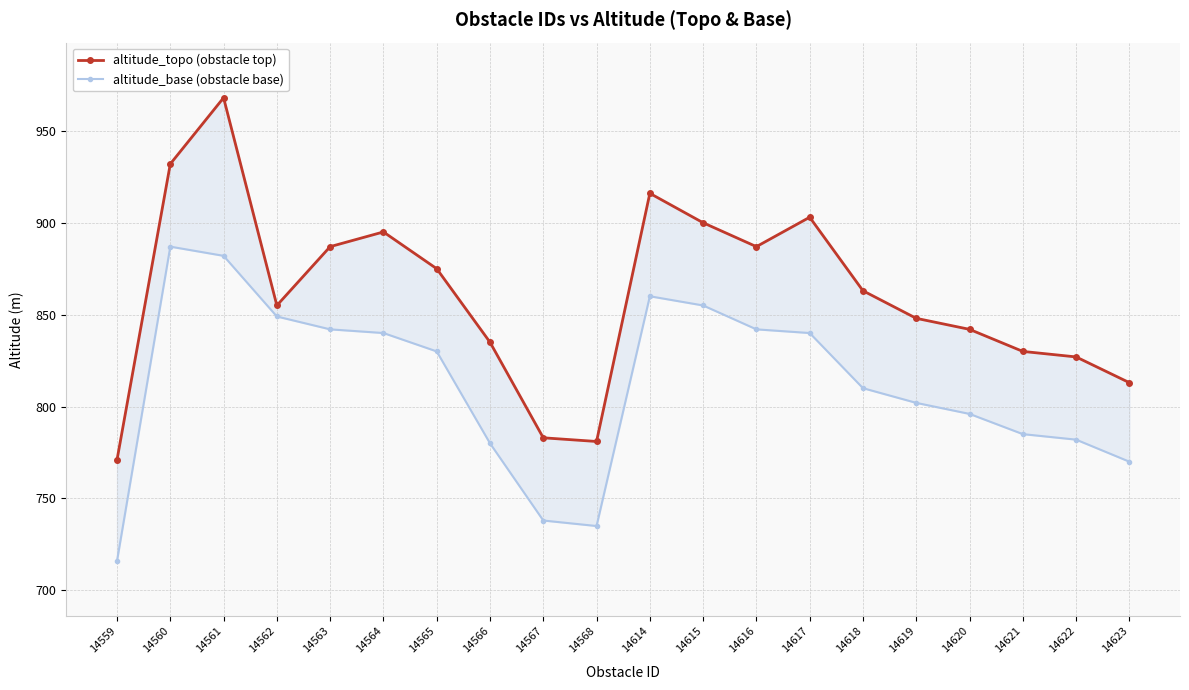

True or false: altitude_base (obstacle base) has more than 1 interior local peaks.

True